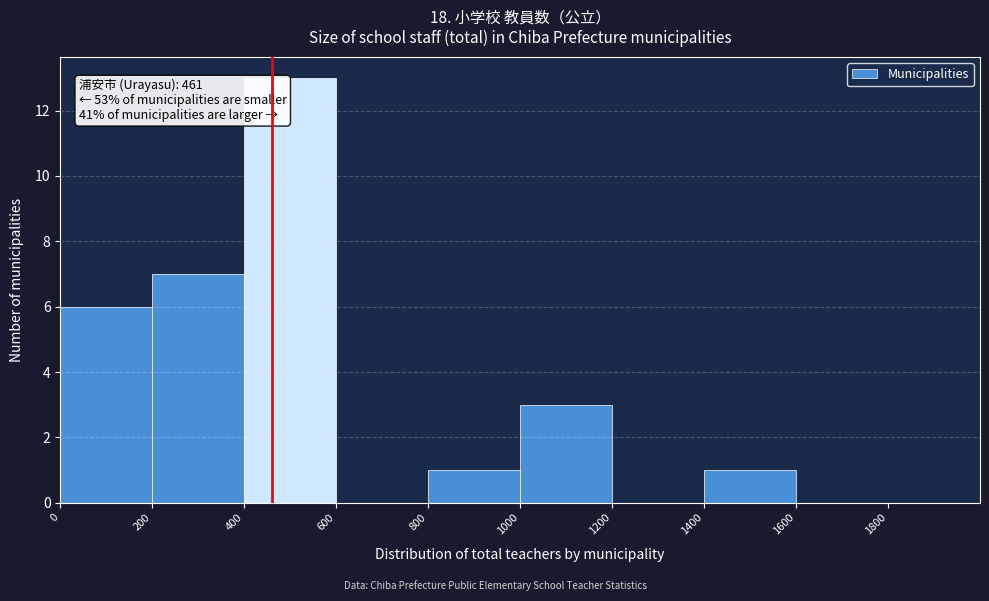

Which range on the x-axis has the tallest bar?

400 to 600